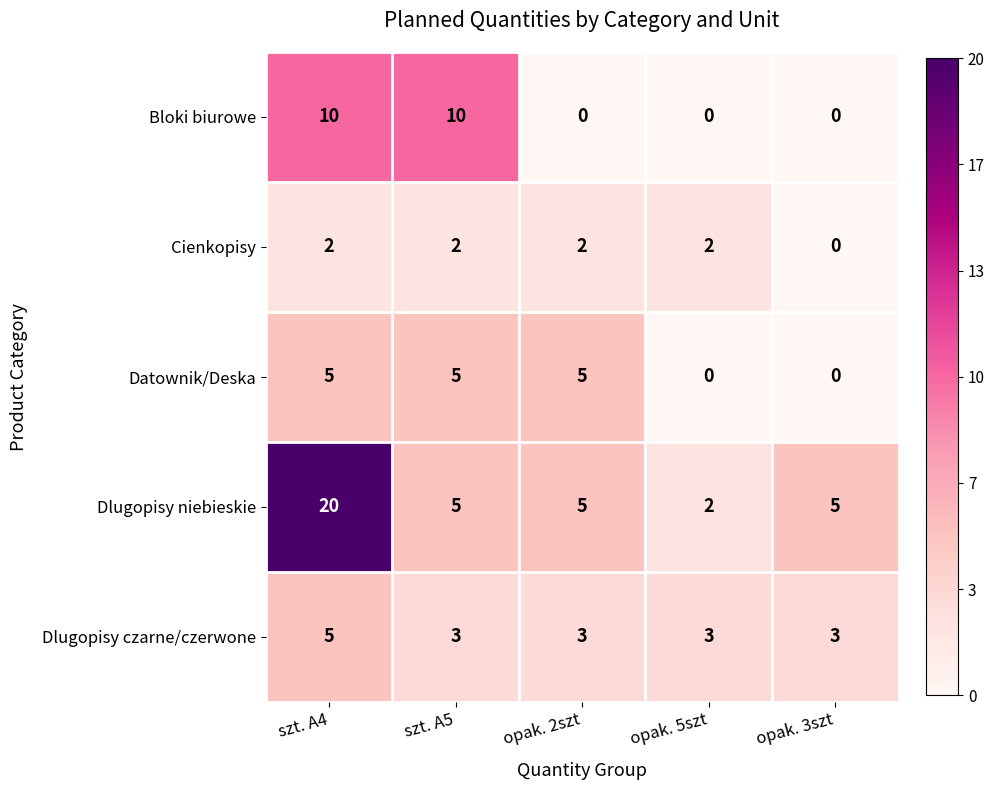

Between szt. A4 and opak. 3szt, which series saw the biggest shift?

Dlugopisy niebieskie